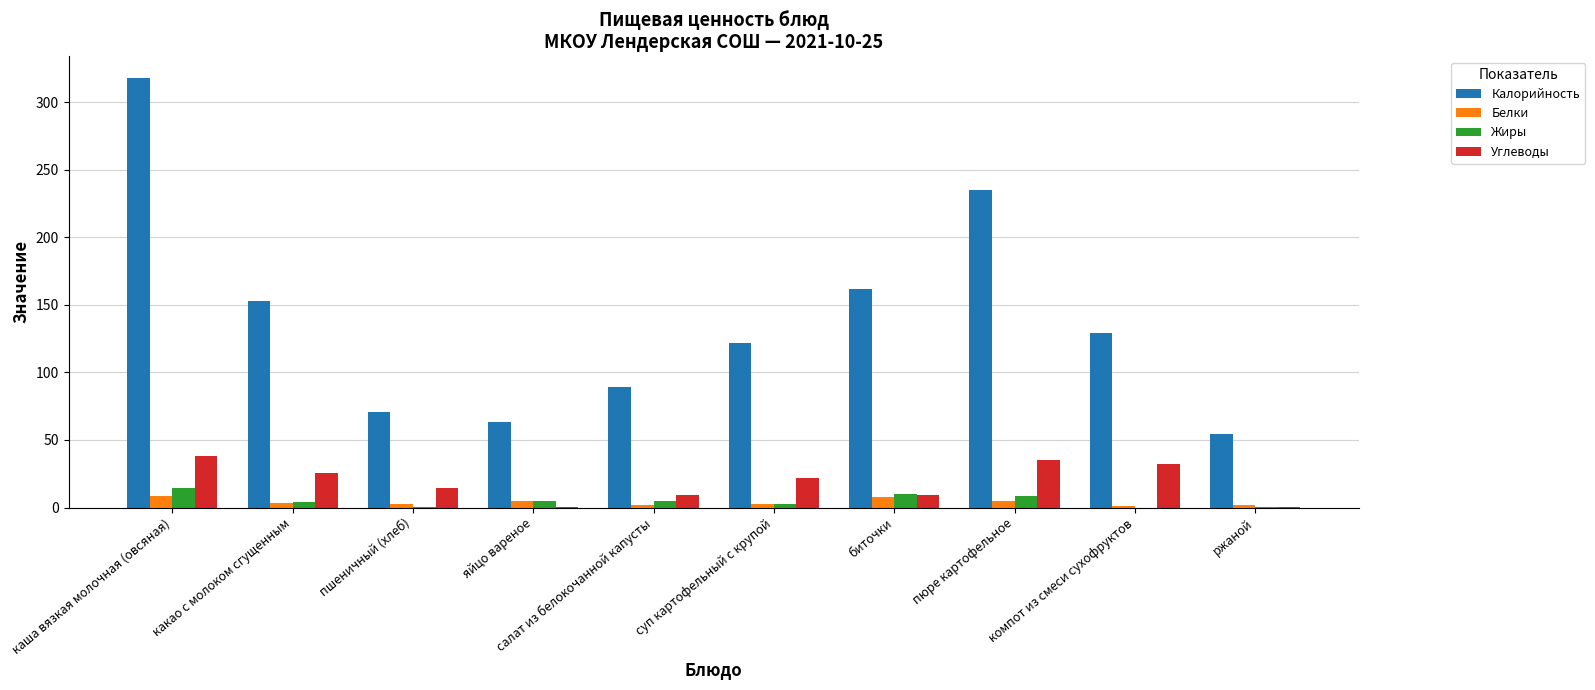

Which series changed the most between суп картофельный с крупой and биточки?

Калорийность